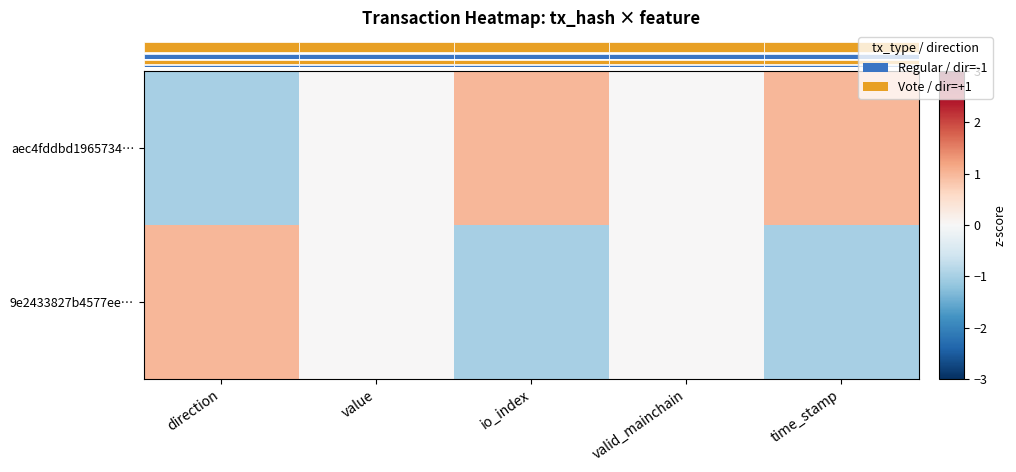

How many values in the 9e2433827b4577ee… series are below 0?

2